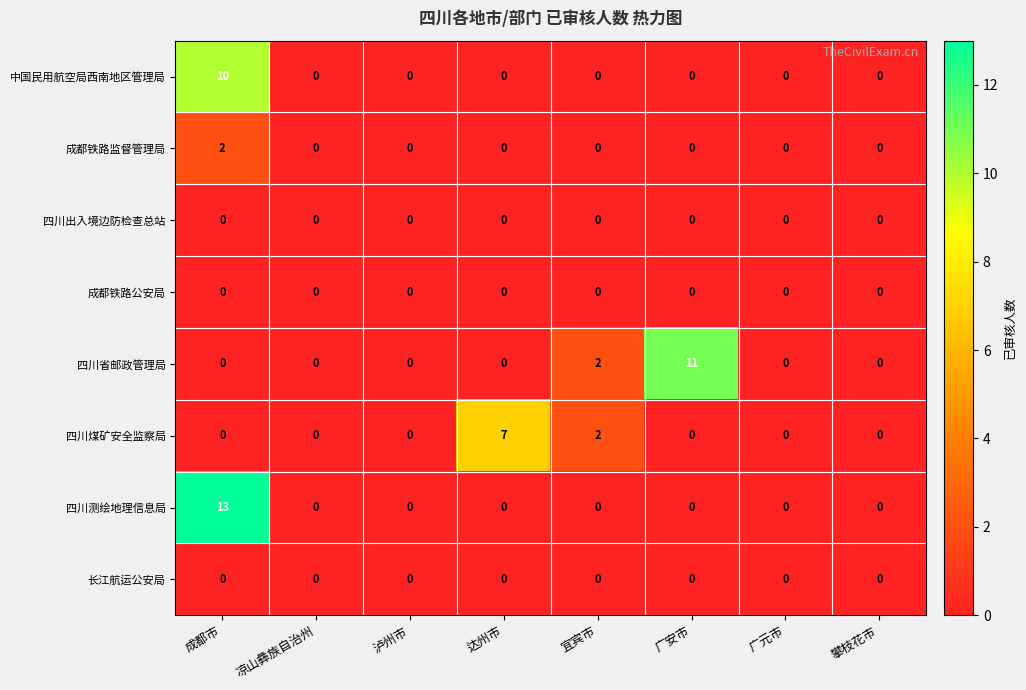

Which label corresponds to the largest value in the chart?

成都市